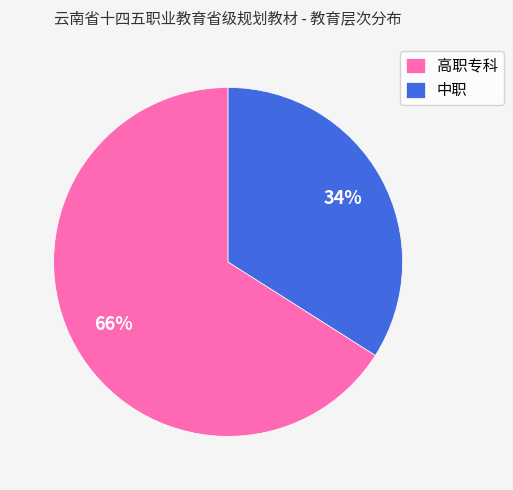

The 中职 slice represents 34% of the pie. True or false?

True